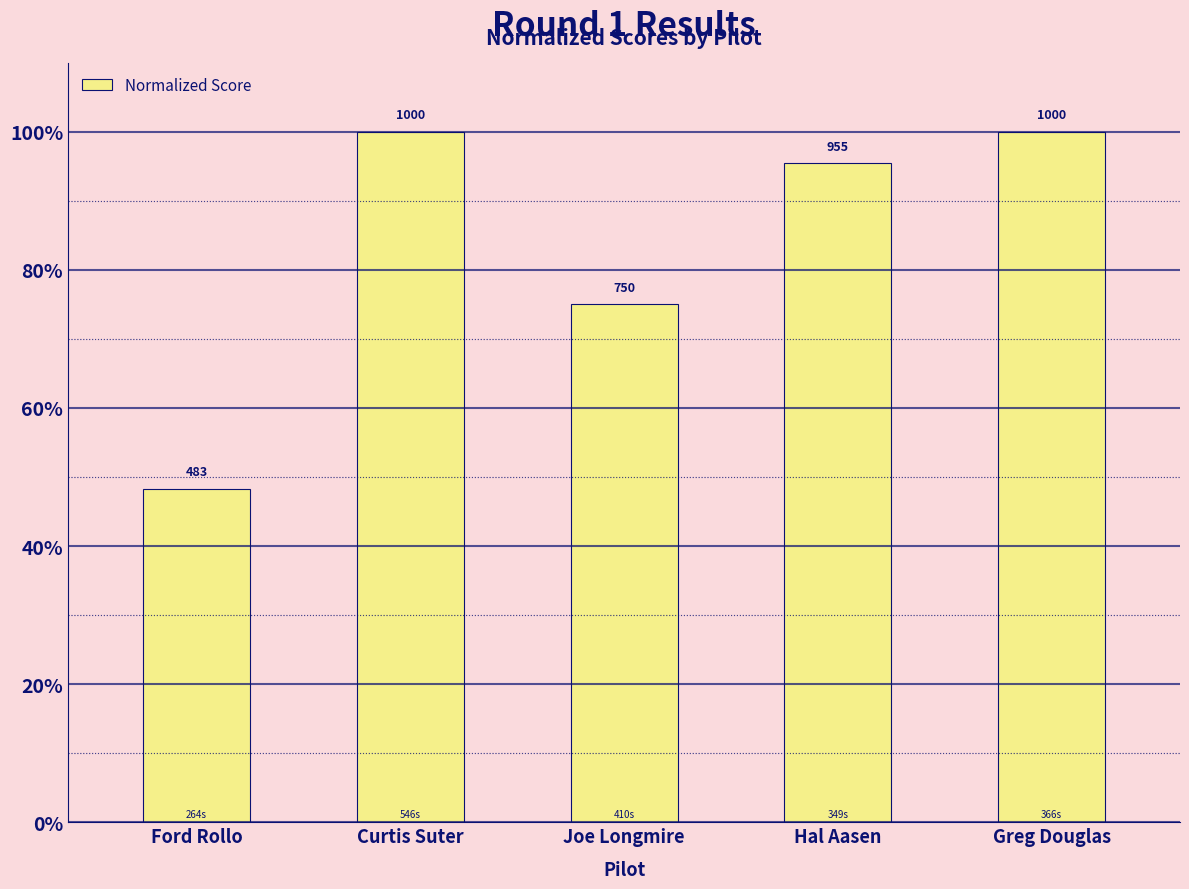

What is the difference between the values at Joe Longmire and Curtis Suter?

249.8